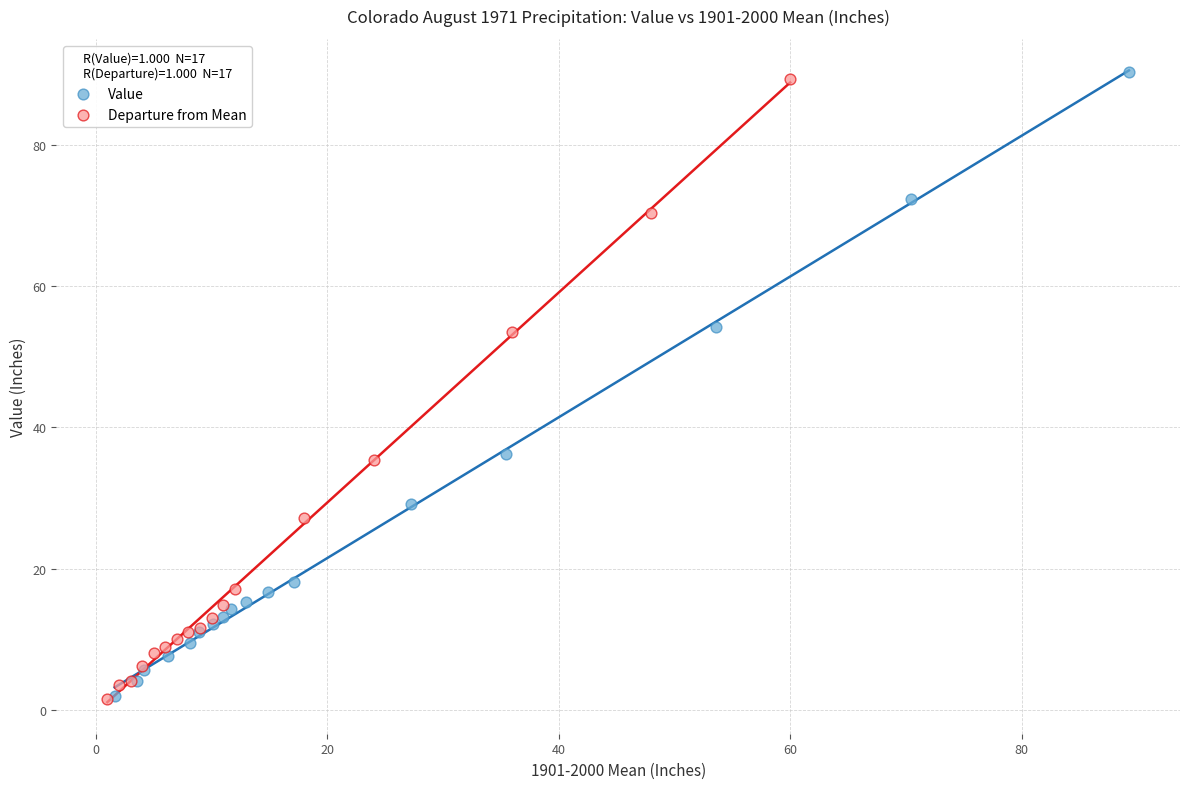

Which series contains the highest Y value?

Value